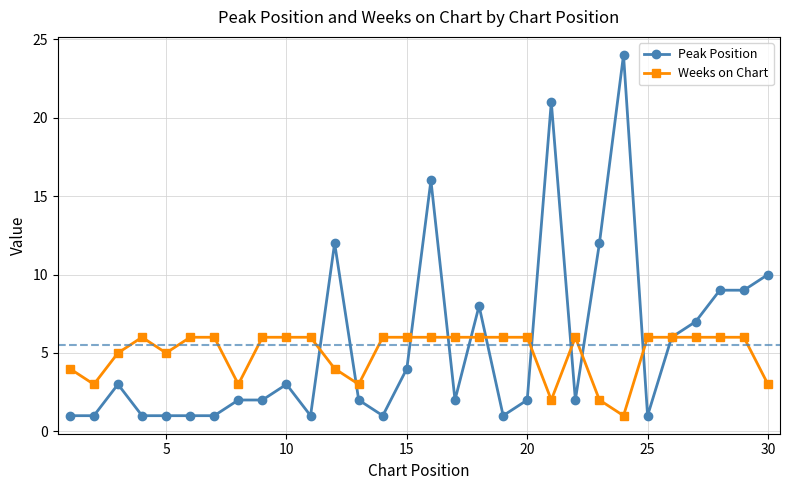

What is the sum of all Weeks on Chart values?

149